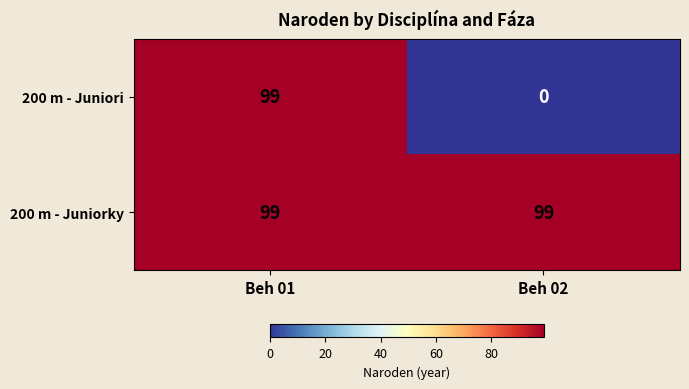

Reading left to right, list all the values displayed in this chart.

200 m - Juniori: Beh 01=99	Beh 02=0
200 m - Juniorky: Beh 01=99	Beh 02=99